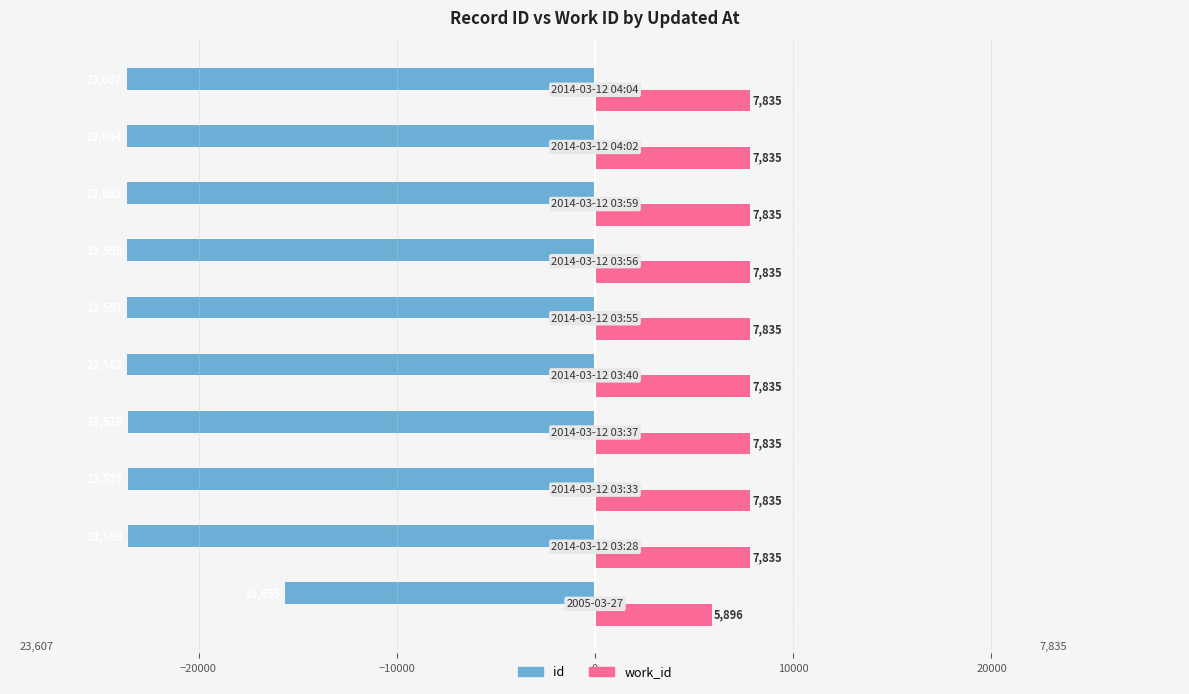

What is the difference between the maximum and second lowest values in the id series?

7949